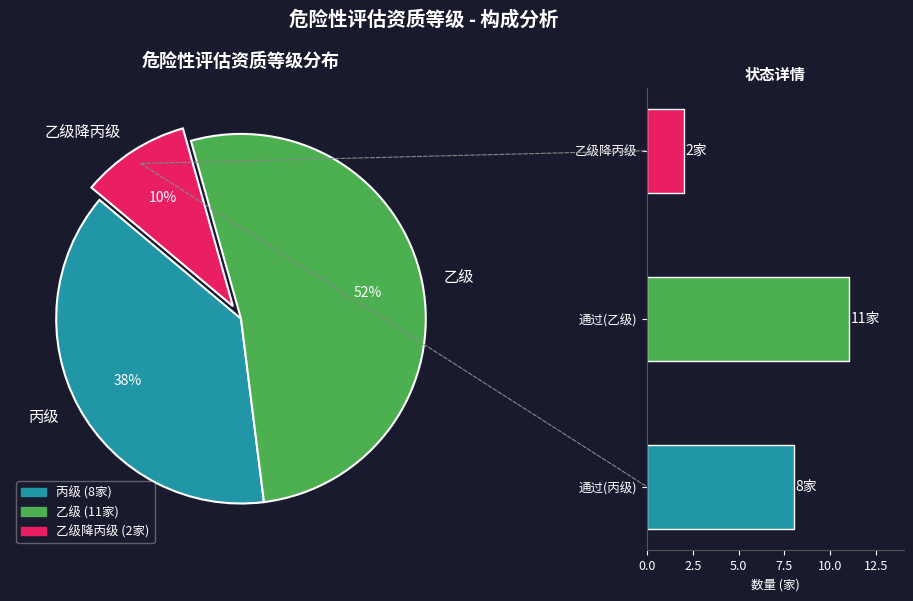

To the nearest percent, what portion does 通过(乙级) represent?

52%